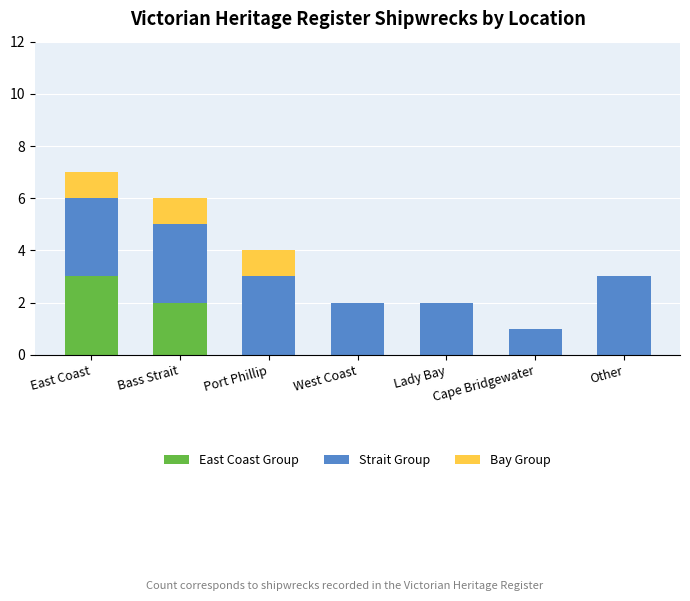

The value of East Coast Group at Other is 0. True or false?

True